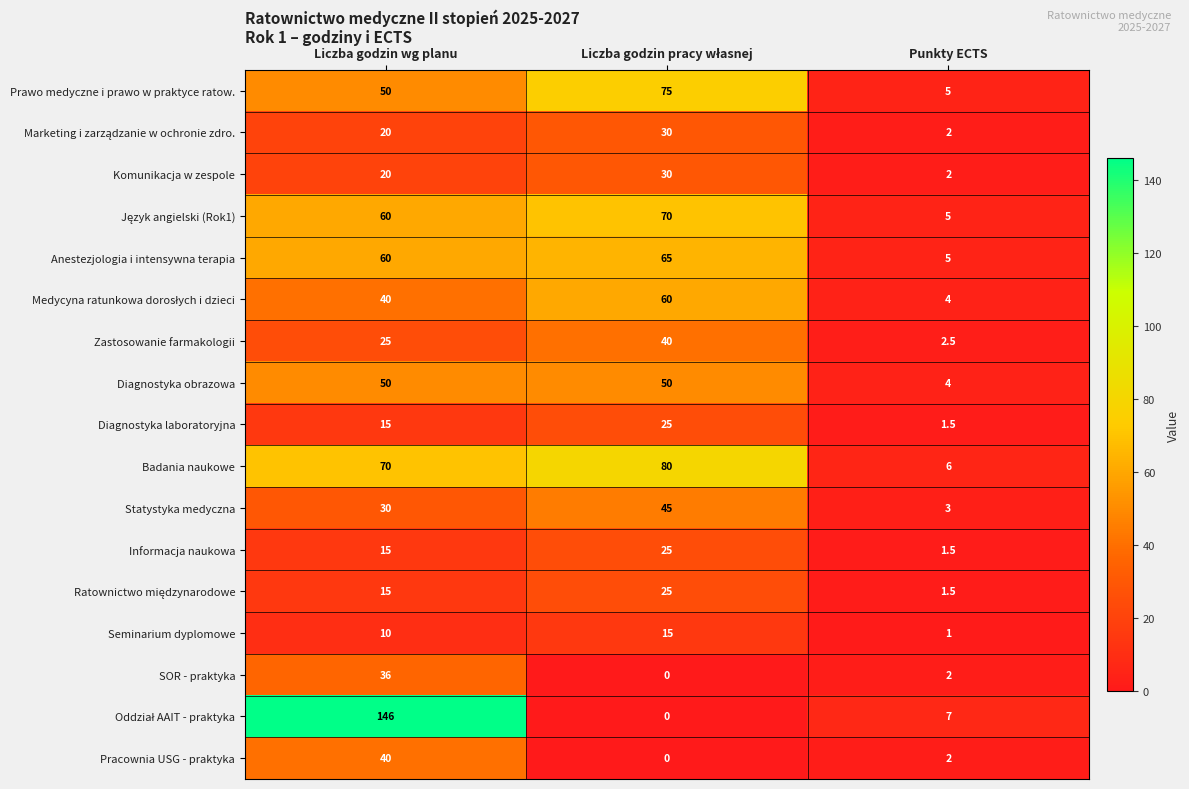

How many distinct data groups are displayed?

17